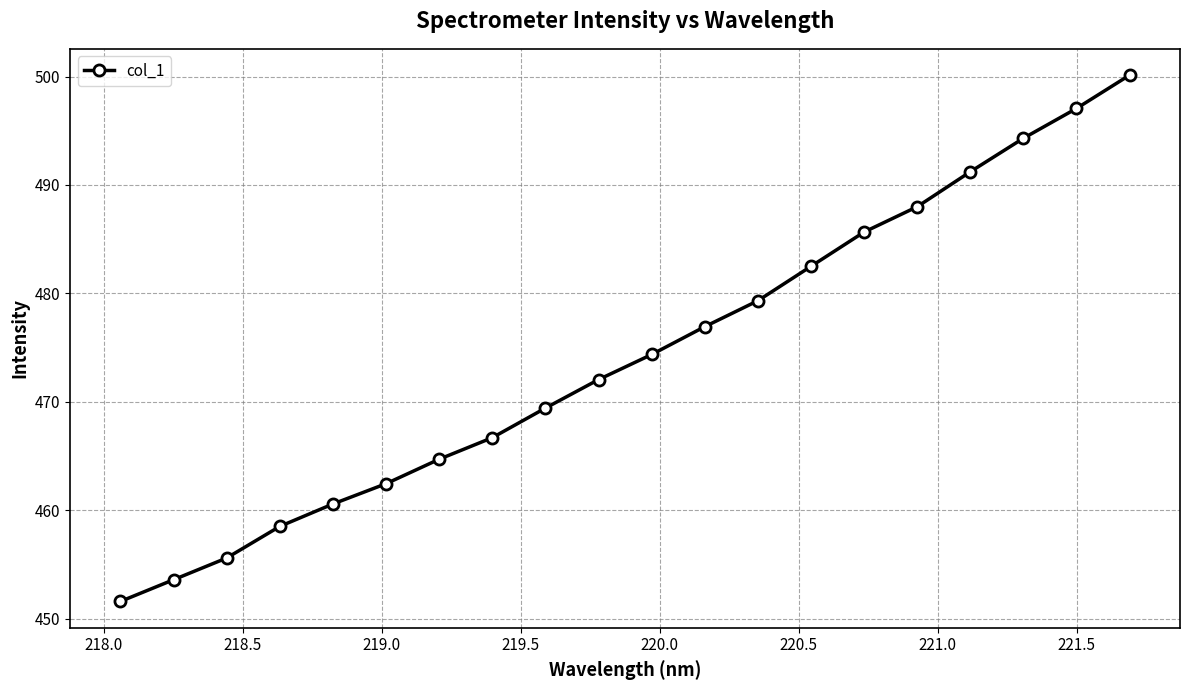

True or false: the data has more than 1 interior local peaks.

False